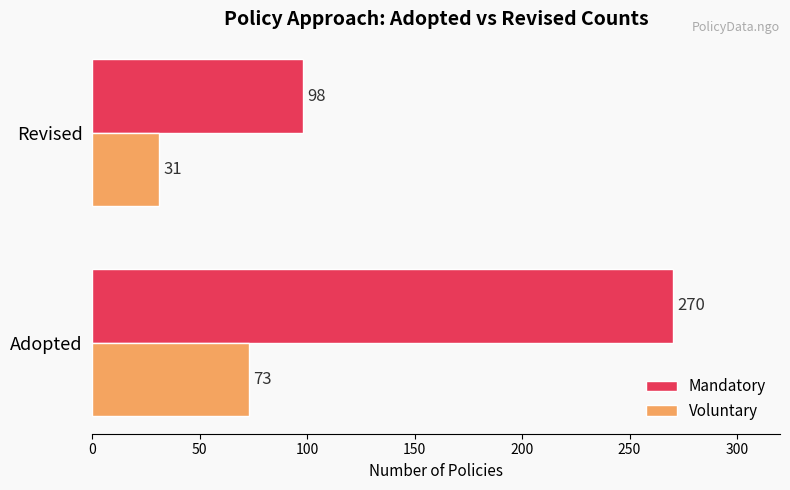

Which series has the largest total across all categories?

Mandatory